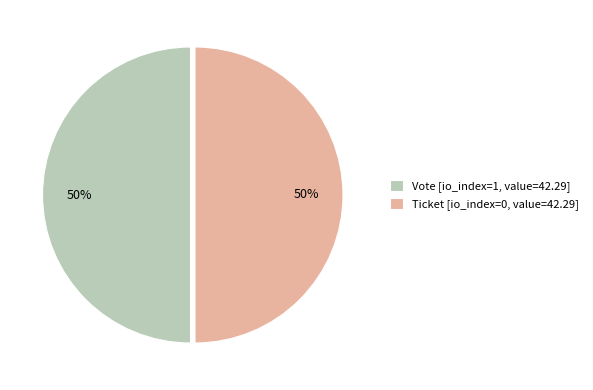

To the nearest percent, what is the combined percentage of Ticket [io_index=0, value=42.29] and Vote [io_index=1, value=42.29]?

100%